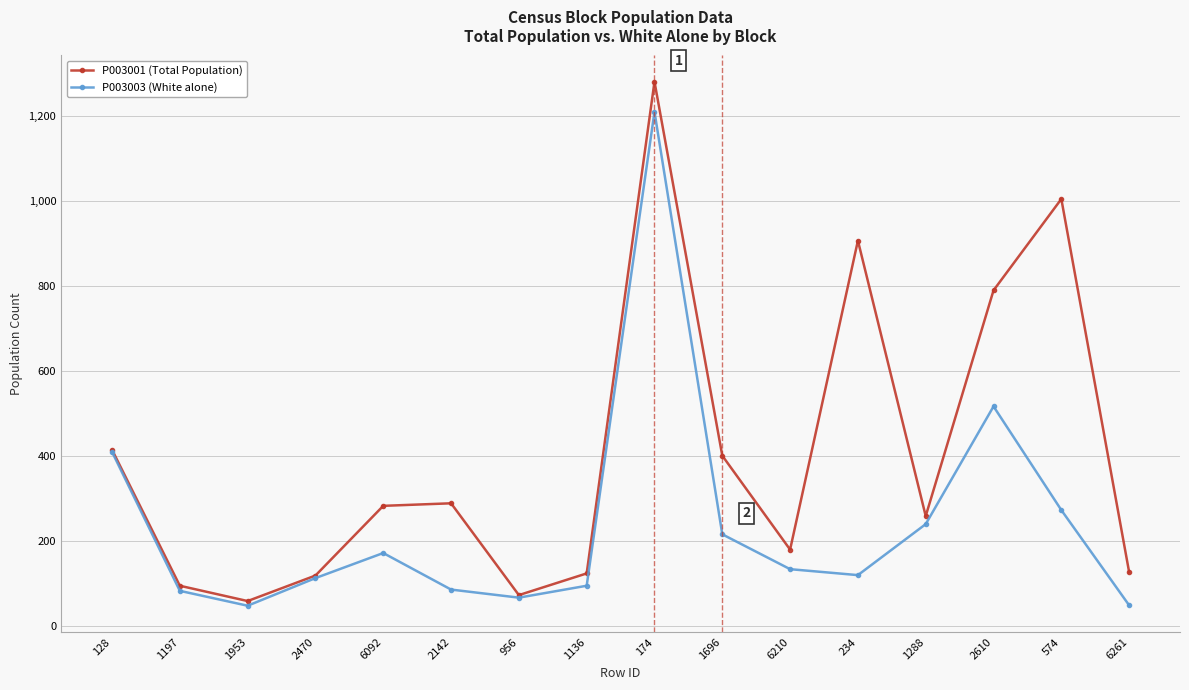

At which category does P003003 (White alone) reach its first local peak?

6092